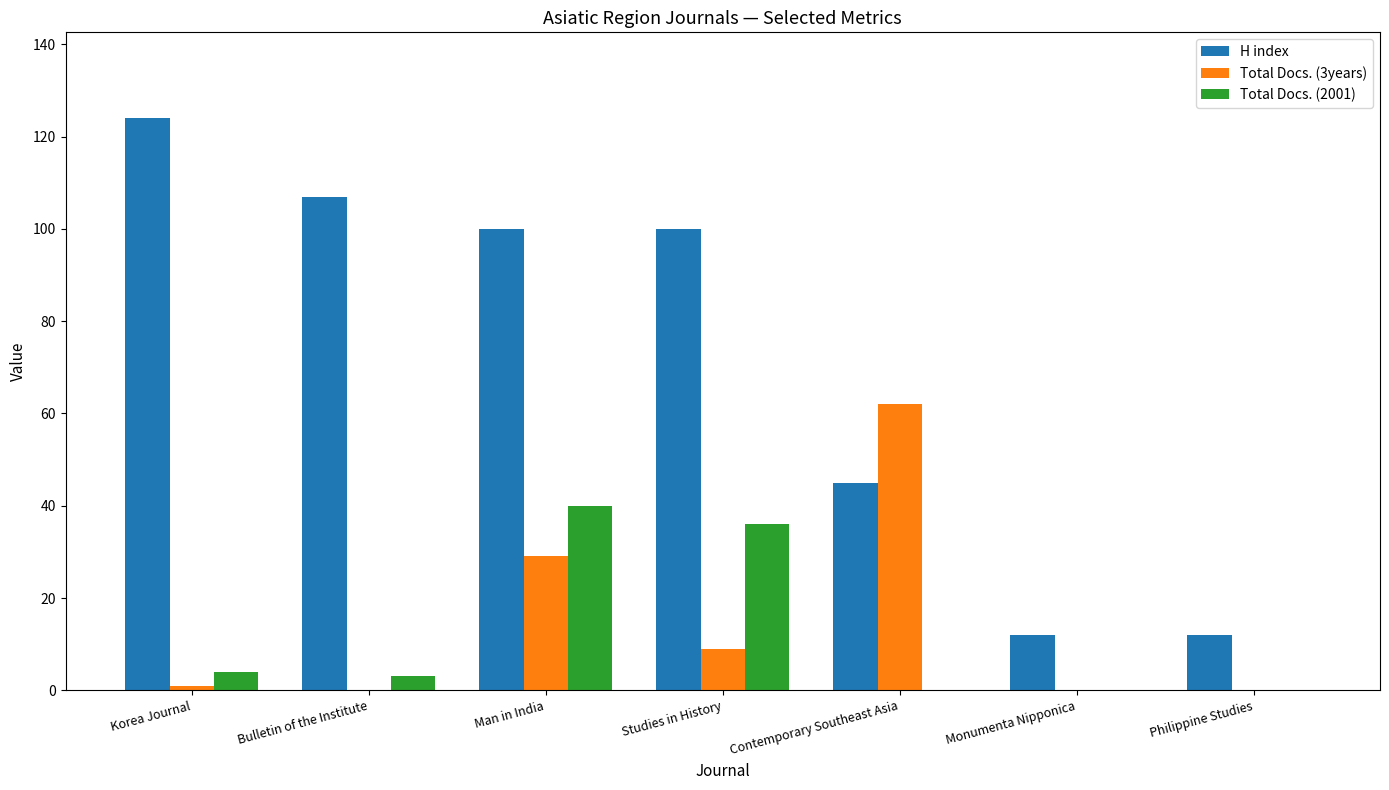

What is the sum of the H index values at Man in India and Contemporary Southeast Asia?

145